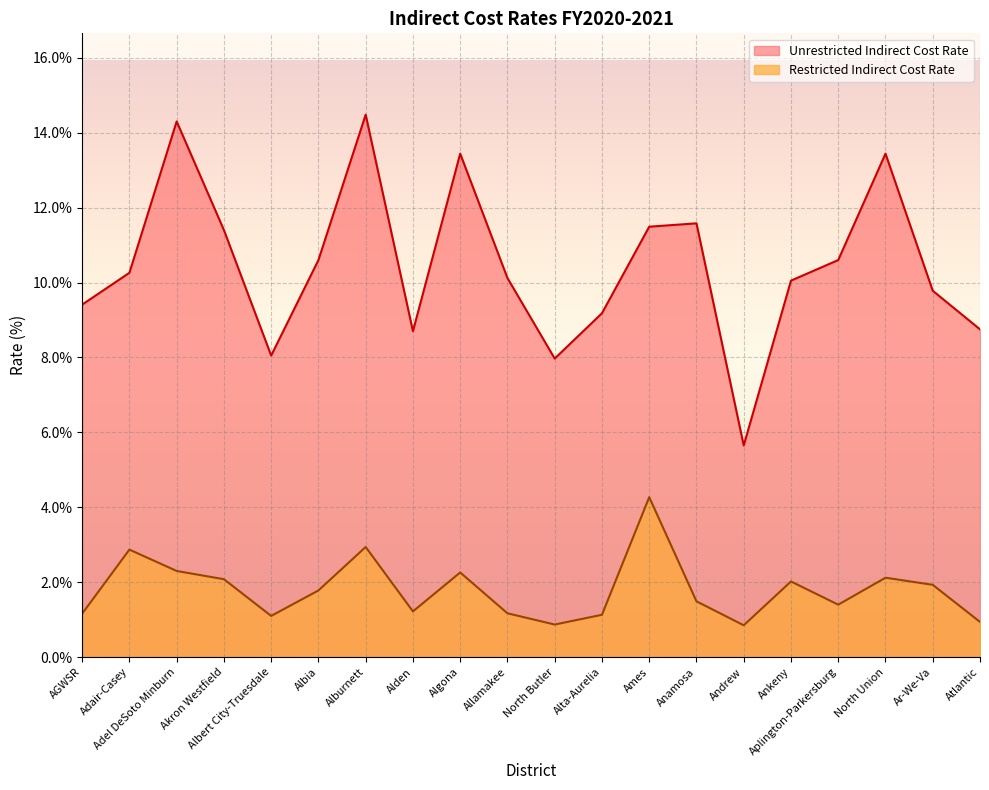

At which category is the sum across all series the highest?

Alburnett